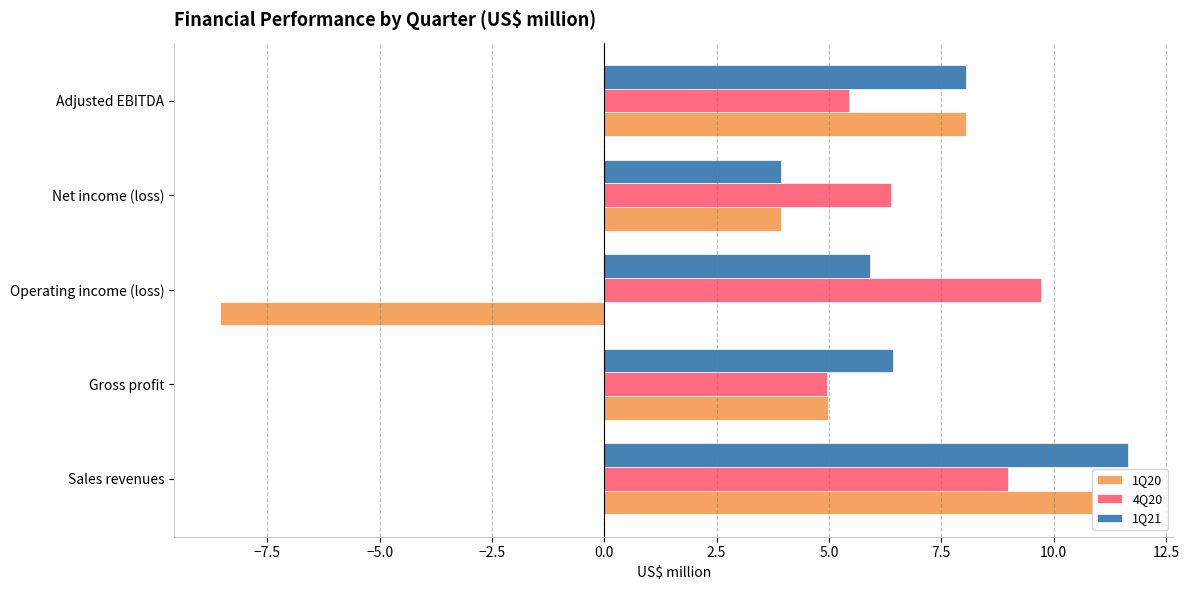

The 1Q20 series shows 3.9 at Net income (loss). True or false?

True